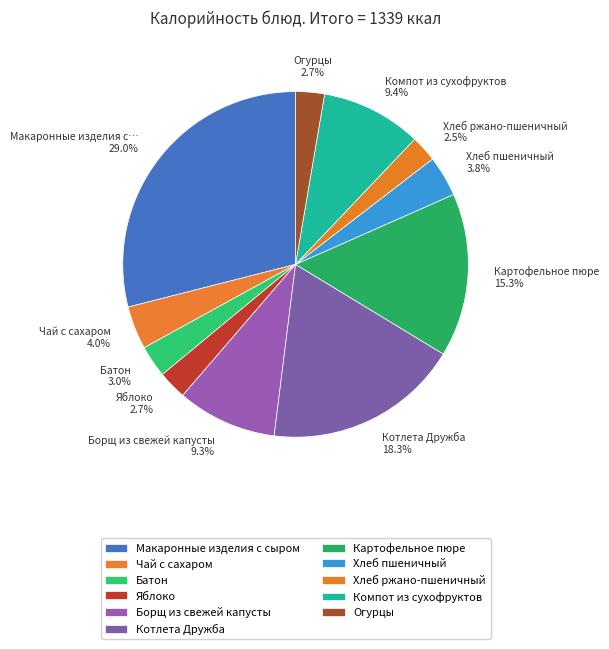

To the nearest percent, what percentage of the pie is Огурцы?

3%